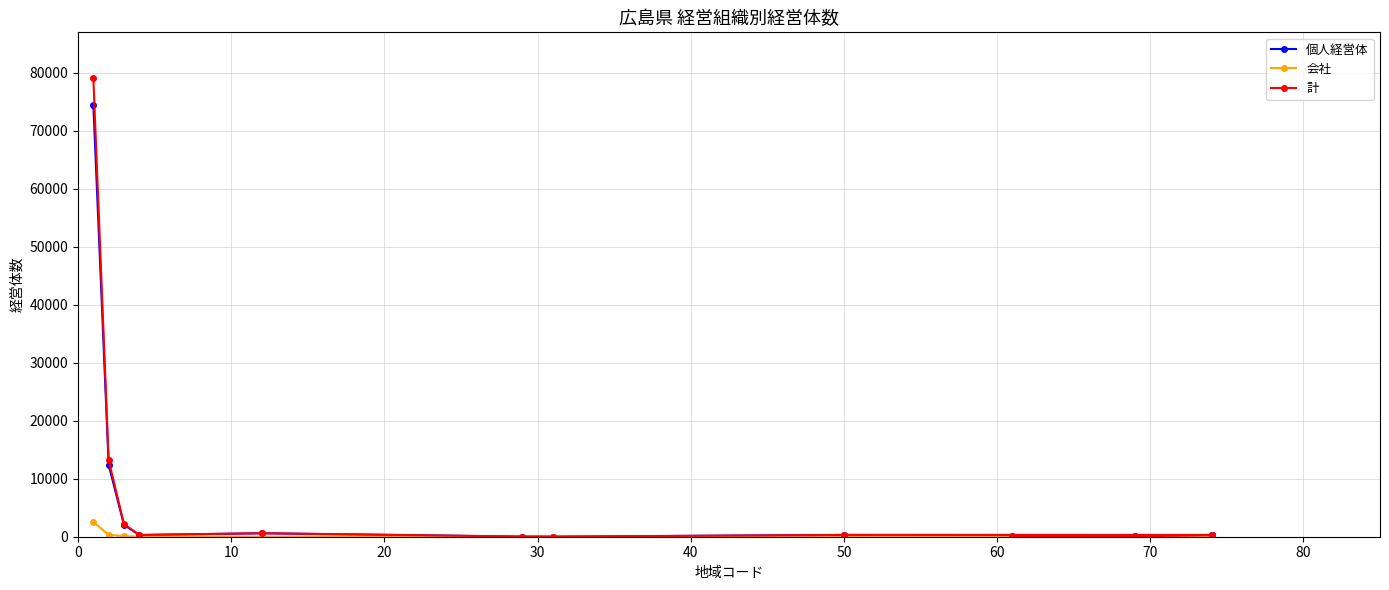

Is the value of 個人経営体 at 12 greater than the value of 会社 at 30?

Yes